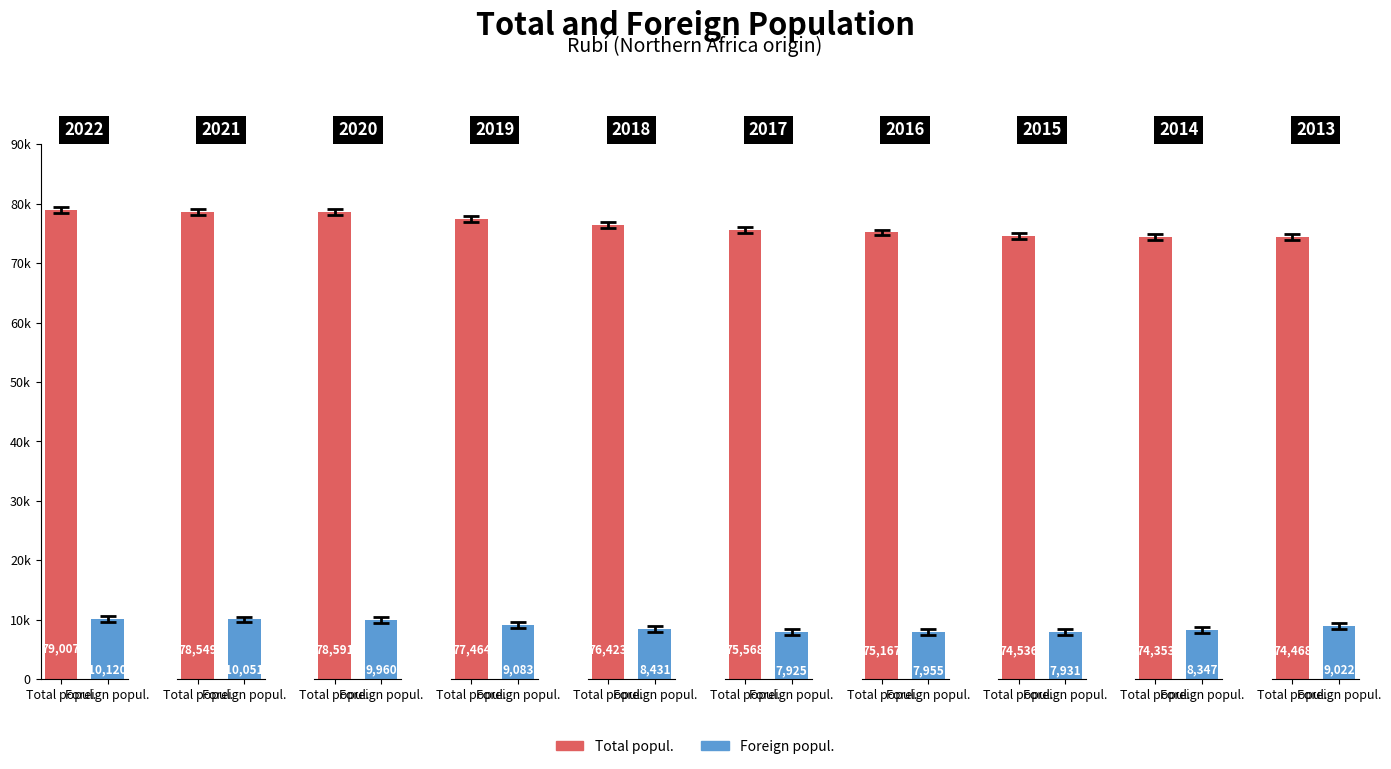

At how many categories does at least one series exceed 39860?

10